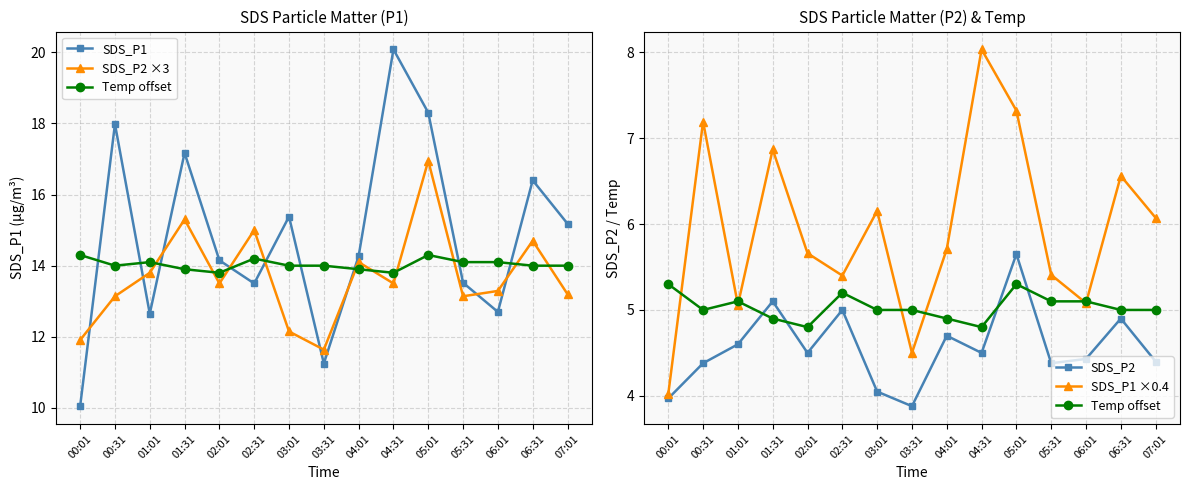

Rank the series at 02:01 from highest to lowest value.

SDS_P1, SDS_P2 ×3, SDS_P1 ×0.4, Temp offset, SDS_P2